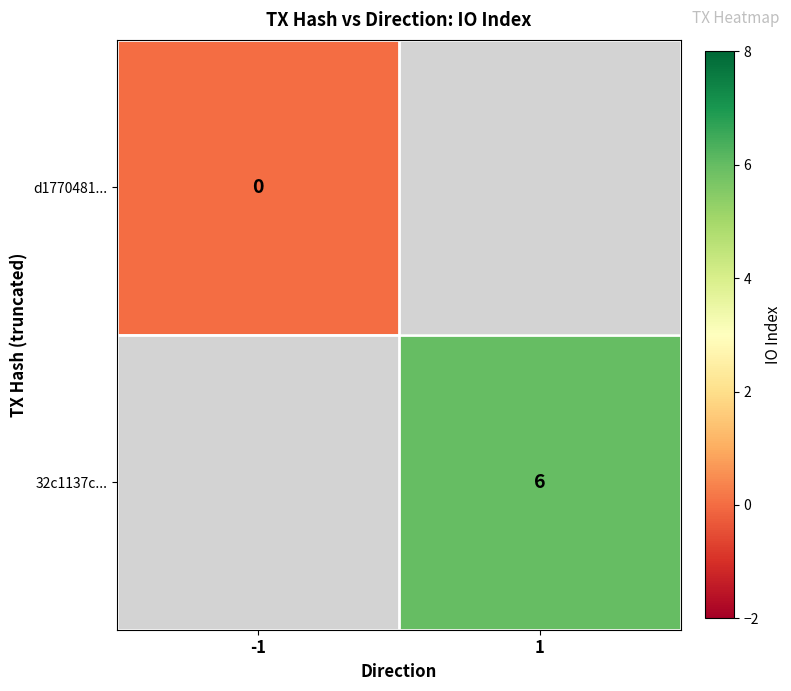

Which label corresponds to the largest value in the chart?

1